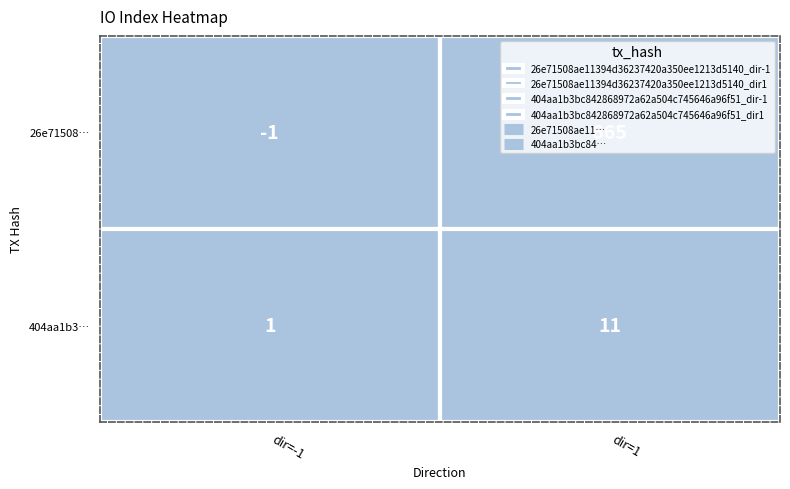

Between 0 and 1, which series saw the biggest shift?

26e71508ae11394d36237420a350ee1213d5140